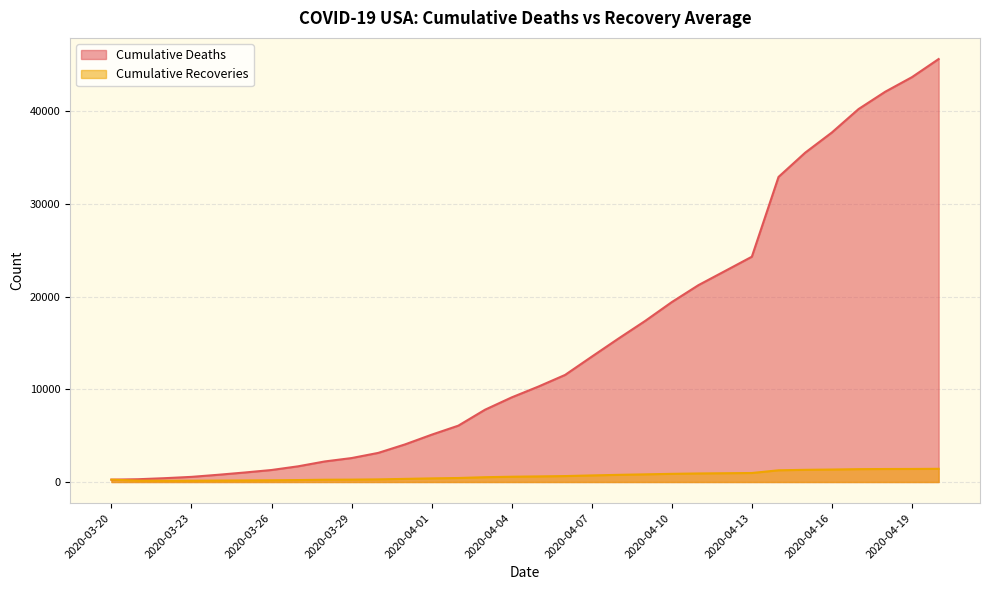

At which label does Cumulative Recoveries reach its minimum?

2020-03-22